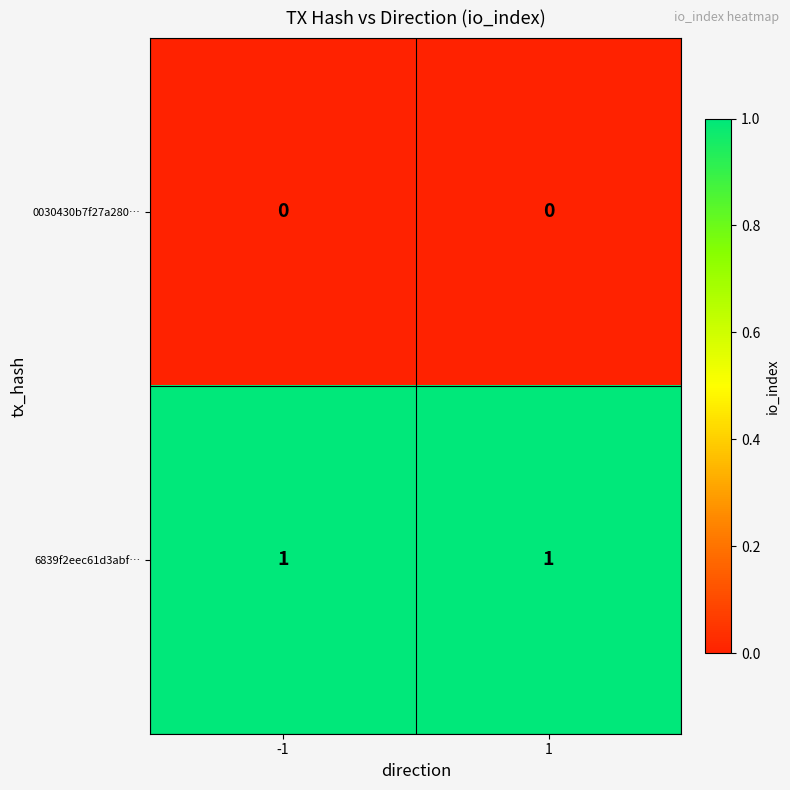

At -1, list the series in order from smallest to largest.

0030430b7f27a280…, 6839f2eec61d3abf…